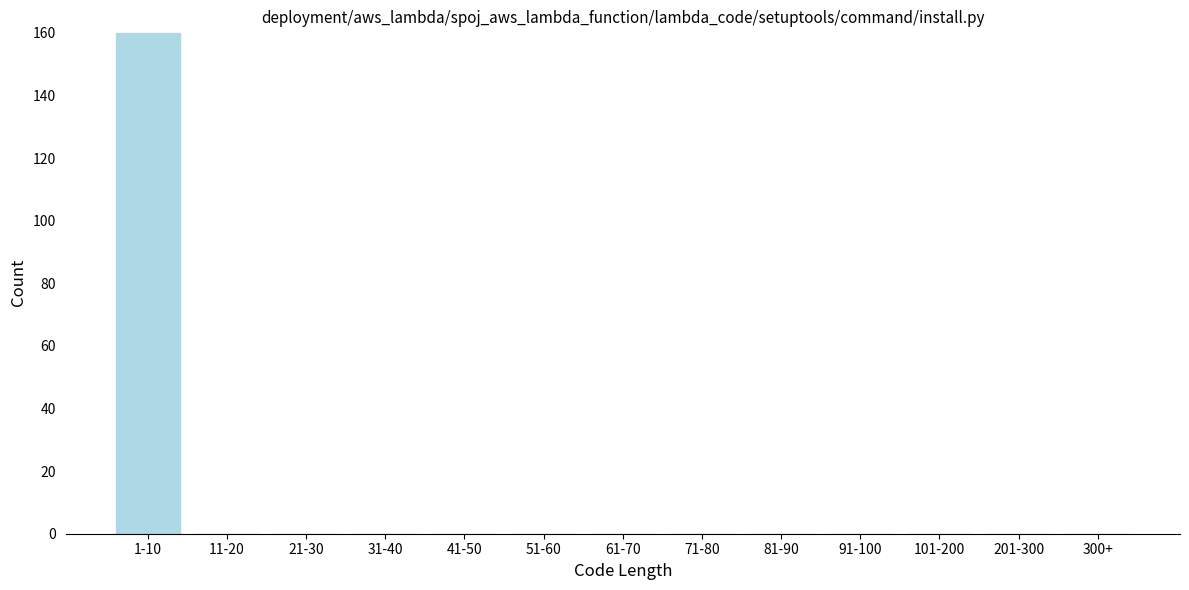

Reading right to left, list all the values displayed in this chart.

300+=0	201-300=0	101-200=0	91-100=0	81-90=0	71-80=0	61-70=0	51-60=0	41-50=0	31-40=0	21-30=0	11-20=0	1-10=160